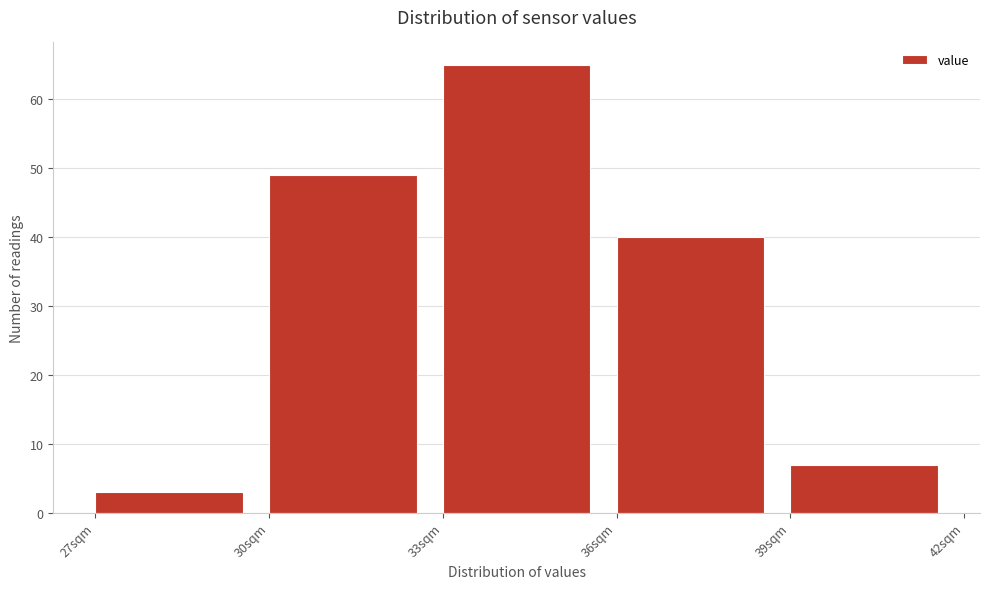

Over which range of the x-axis is the bar tallest?

33 to 36